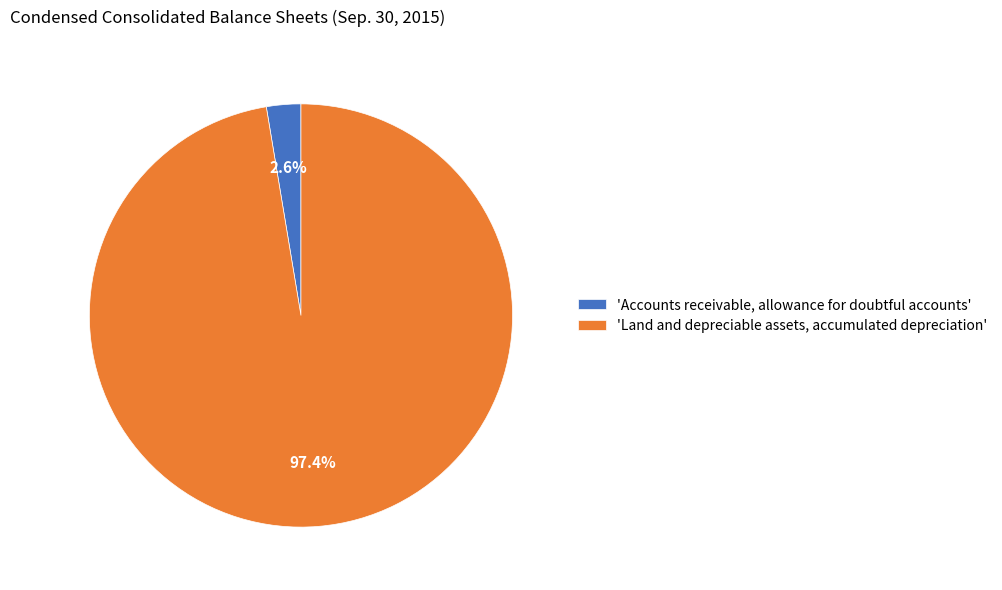

Which category has the biggest portion of the pie?

'Land and depreciable assets, accumulated depreciation'